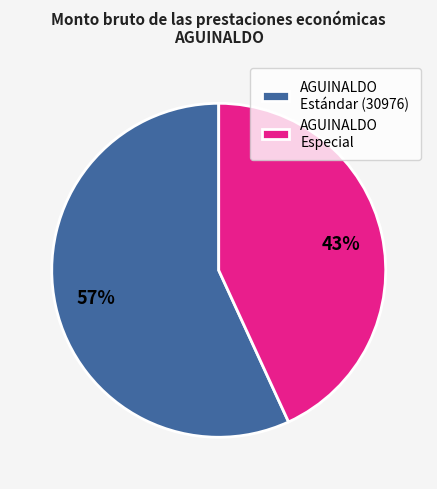

To the nearest percent, what percentage of the pie is AGUINALDO Especial?

43%